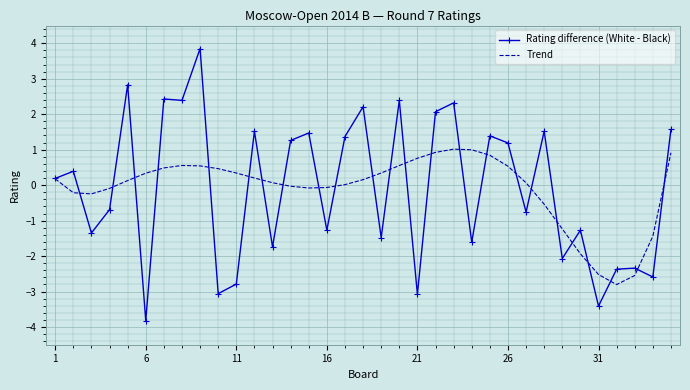

Count the number of categories in the chart.

35